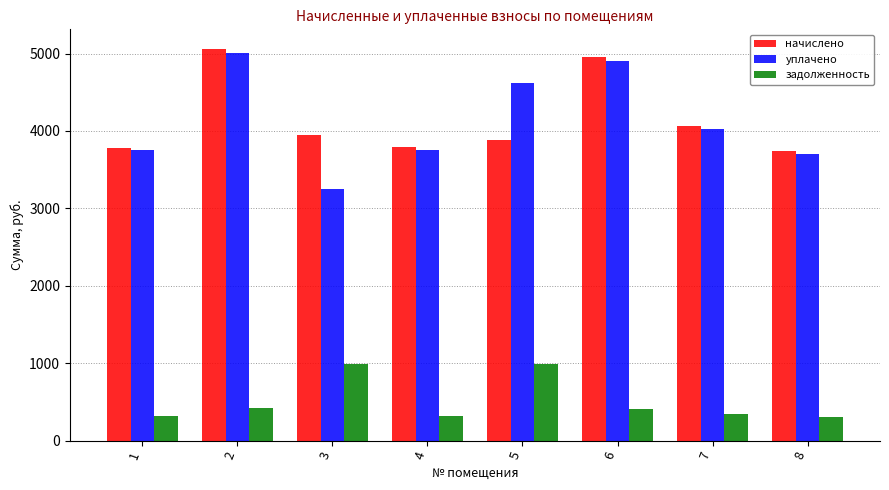

What is the greatest value displayed?

5060.0